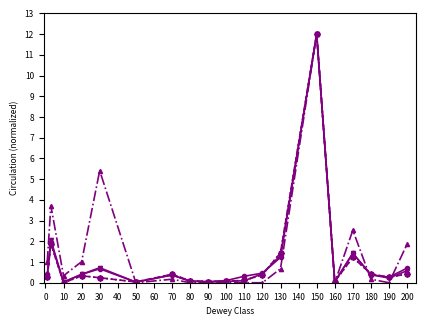

Is this an area chart (filled region under the line)?

No